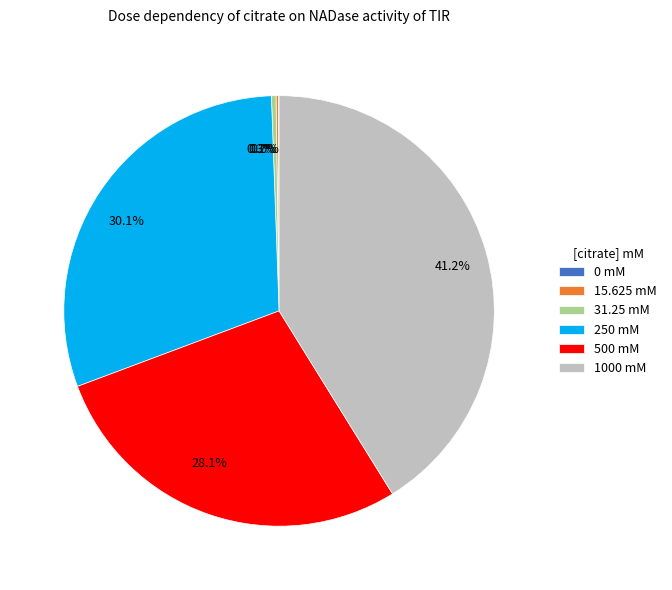

Is 28.1% the majority of the pie?

No